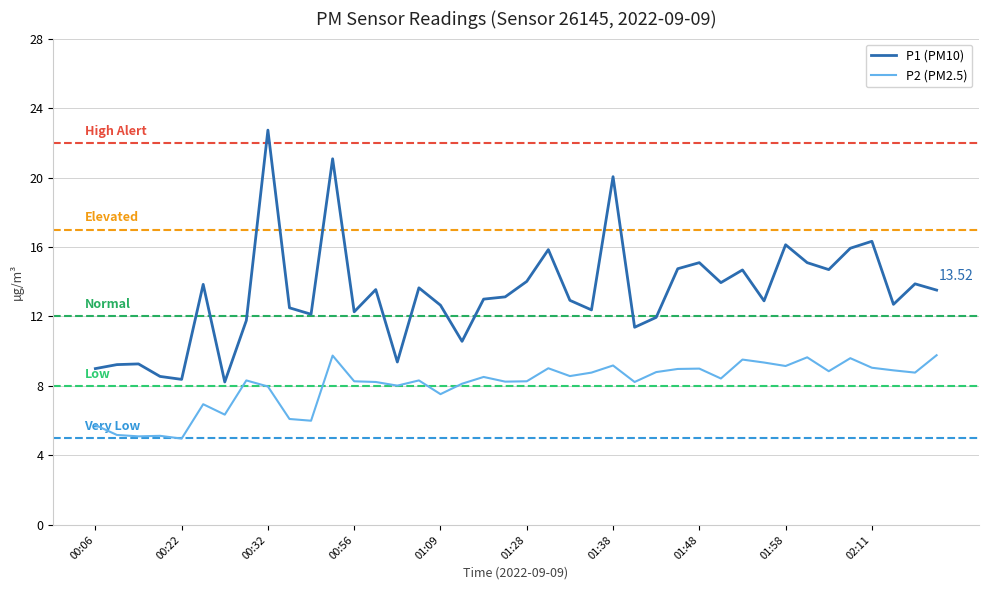

True or false: P1 (PM10) and P2 (PM2.5) cross at least once.

False